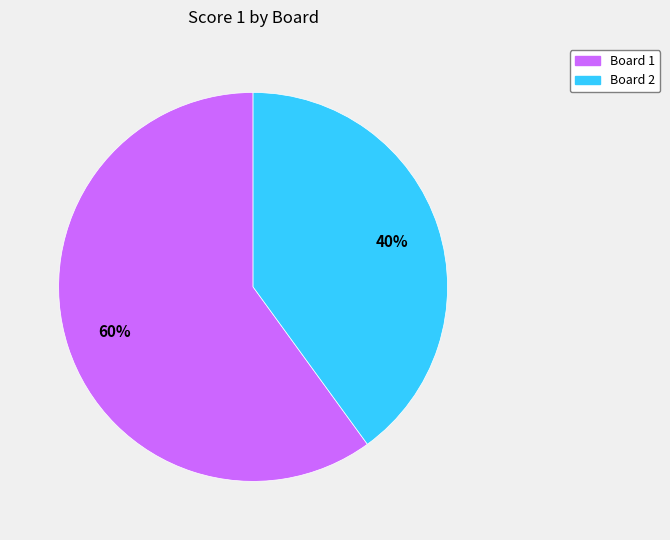

How many slices are in this pie chart?

2